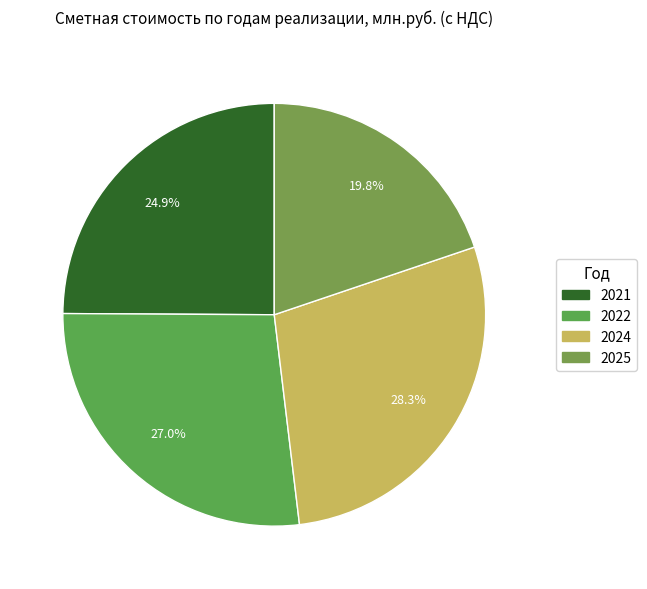

Is there any slice that represents more than half of the pie?

No